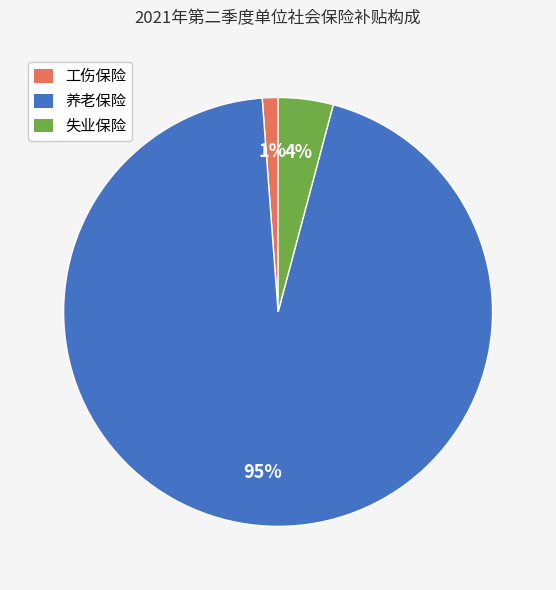

Is it true that 失业保险 is 15% of the pie?

False